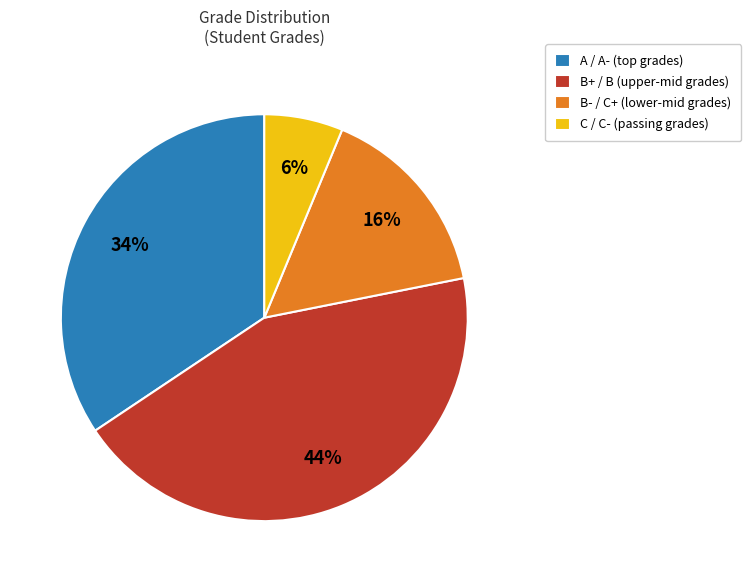

What is the ratio of the value at B+ / B (upper-mid grades) to the value at B- / C+ (lower-mid grades)?

2.8